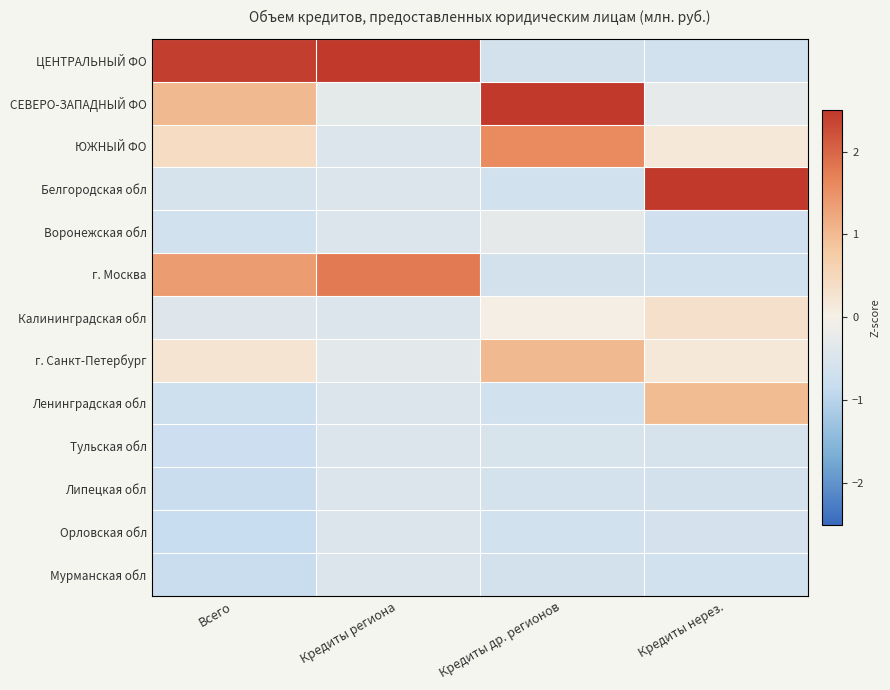

At Всего, list the series in order from largest to smallest.

ЦЕНТРАЛЬНЫЙ ФО, г. Москва, СЕВЕРО-ЗАПАДНЫЙ ФО, ЮЖНЫЙ ФО, г. Санкт-Петербург, Калининградская обл, Белгородская обл, Воронежская обл, Ленинградская обл, Тульская обл, Липецкая обл, Мурманская обл, Орловская обл